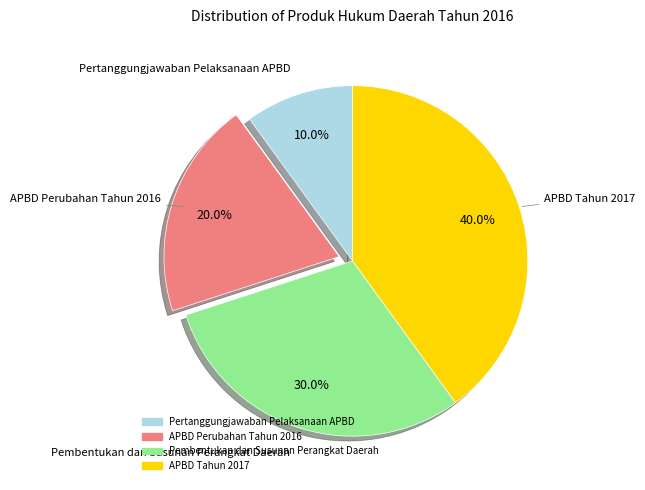

What percentage is the APBD Perubahan Tahun 2016 slice, to the nearest percent?

20%